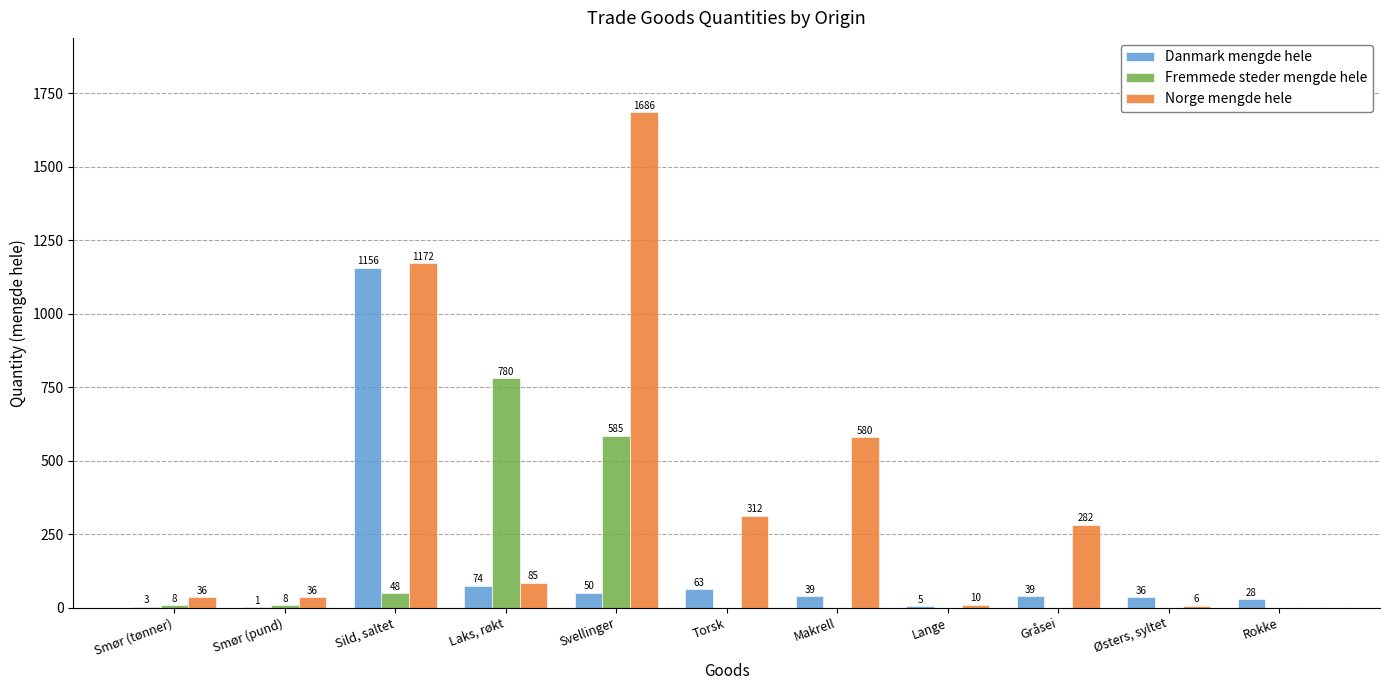

True or false: Norge mengde hele has a value of 282 at Gråsei.

True